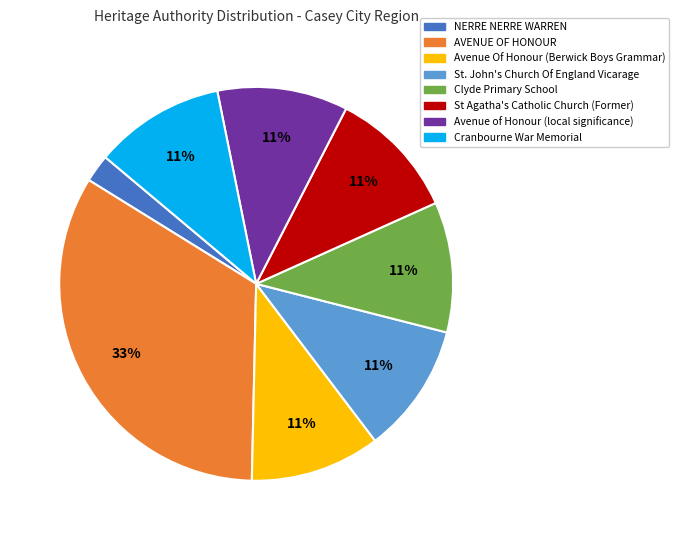

Between AVENUE OF HONOUR and St. John's Church Of England Vicarage, which is larger?

AVENUE OF HONOUR